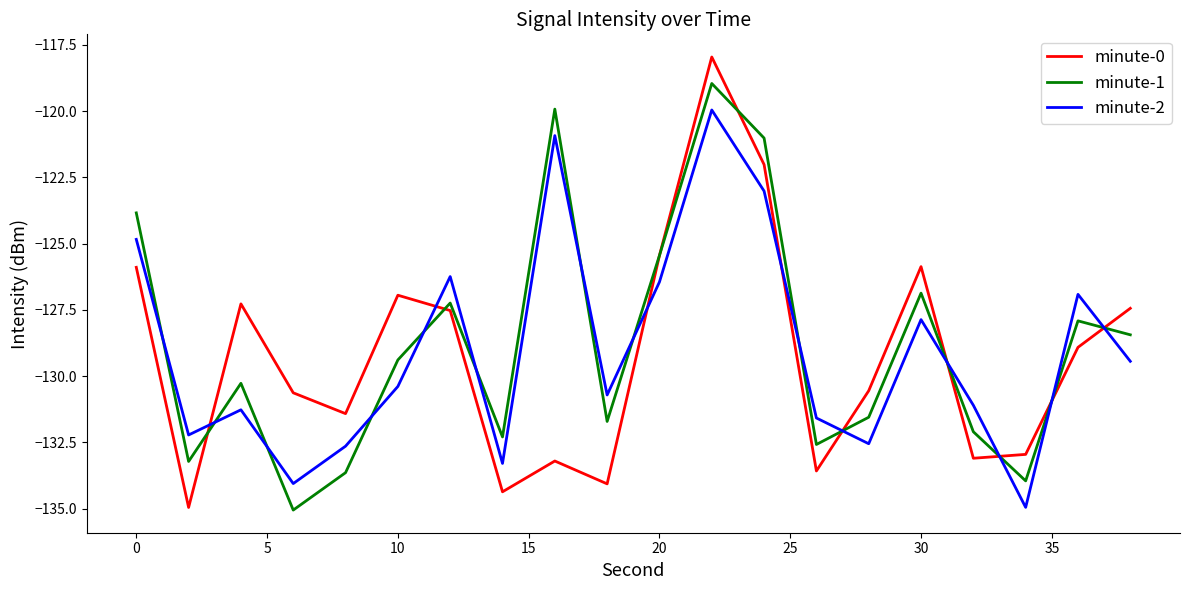

What is the minimum value for minute-0?

-135.0